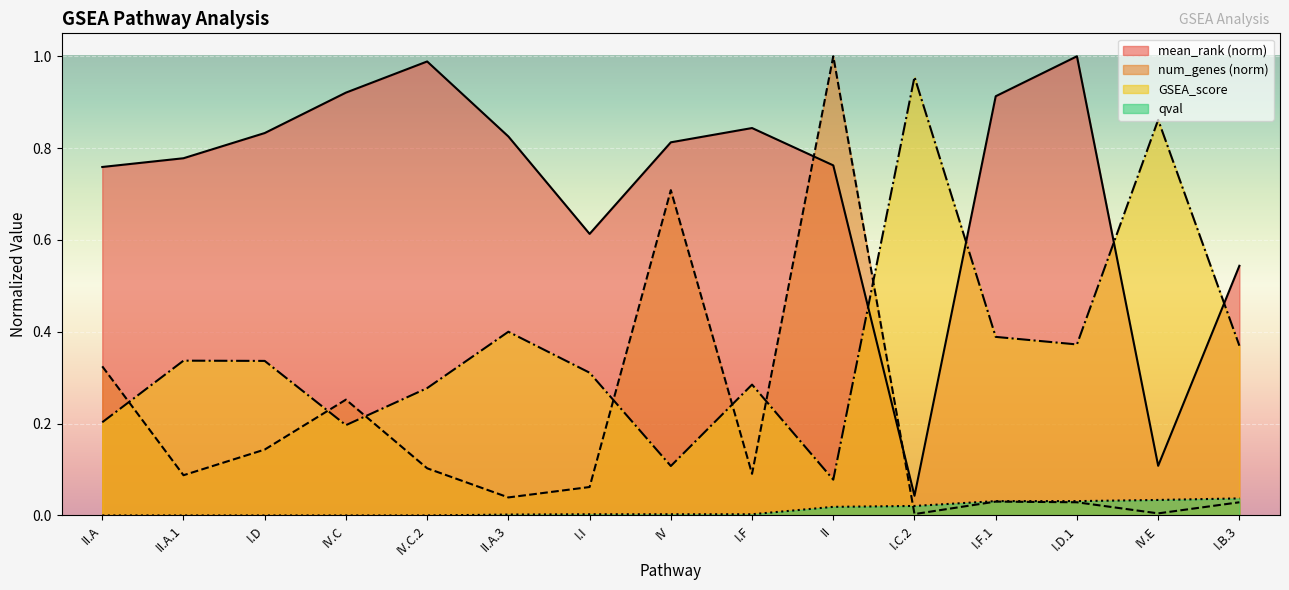

What is the approximate value of mean_rank at IV.C.2?

1.0